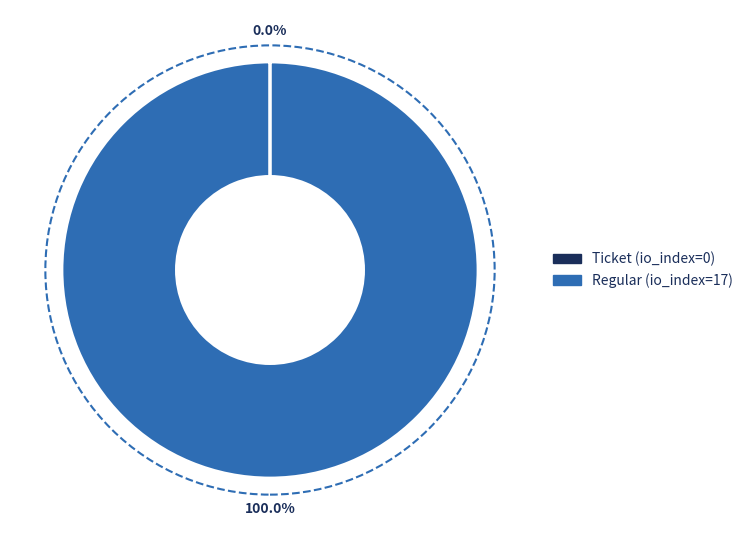

To the nearest percent, what is the difference between the largest and smallest slice percentages?

100%